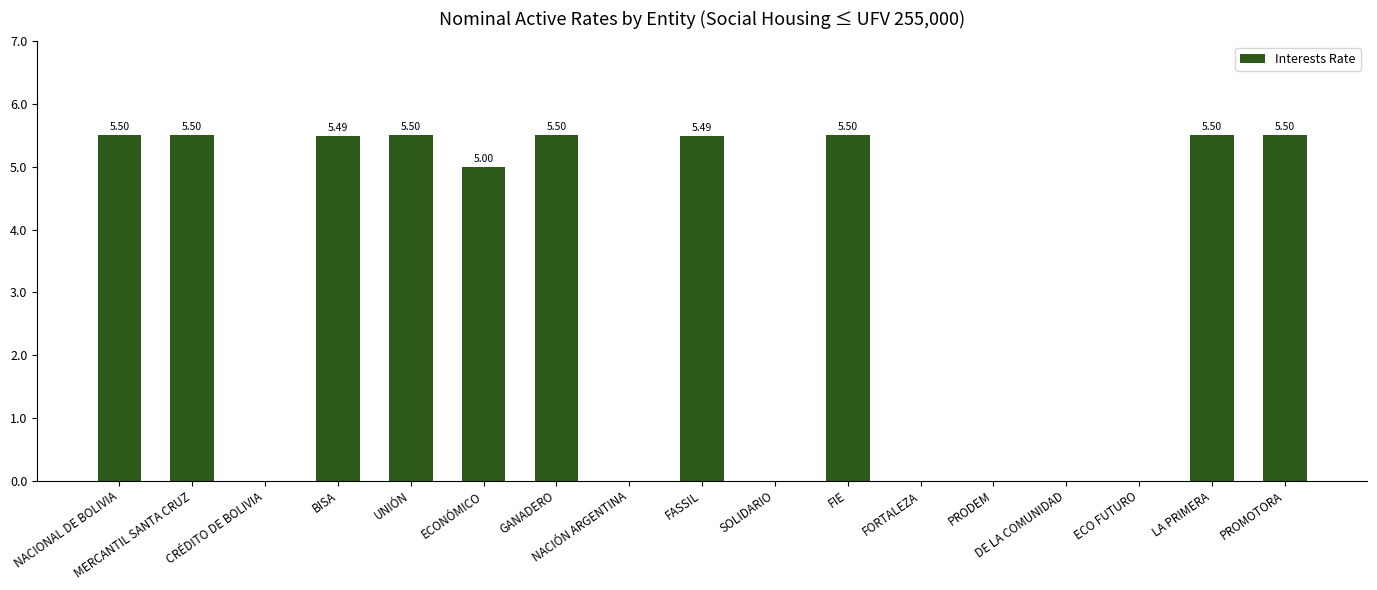

What is the change in value from MERCANTIL SANTA CRUZ to SOLIDARIO?

-5.5